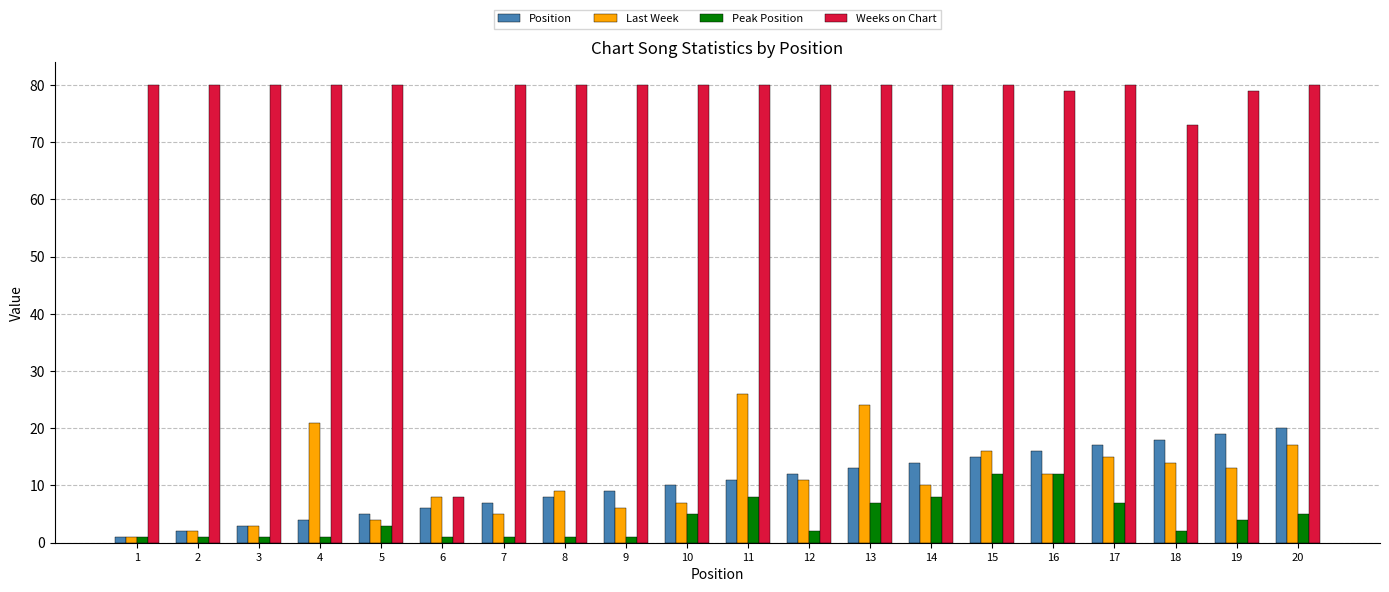

What is the average value of the Weeks on Chart series?

76